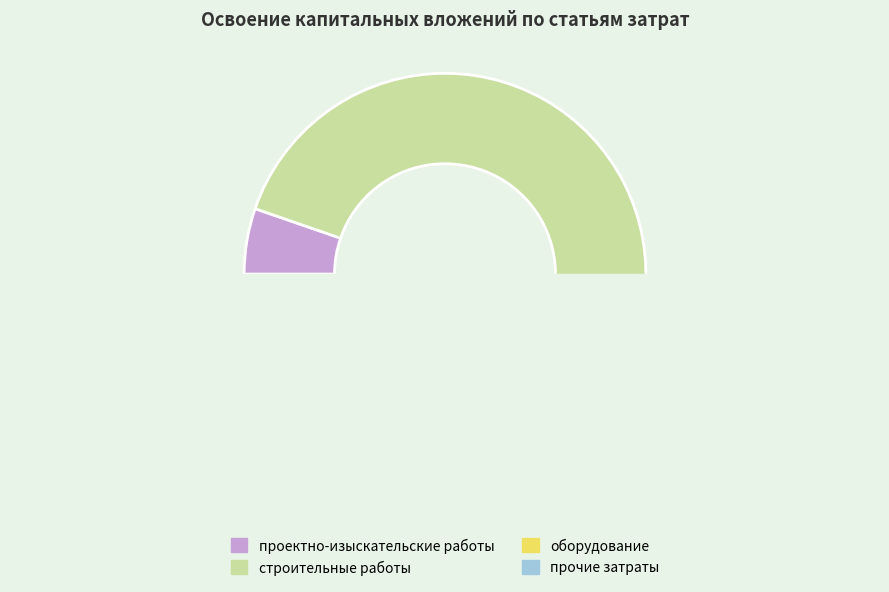

Which slice is the largest?

строительные работы